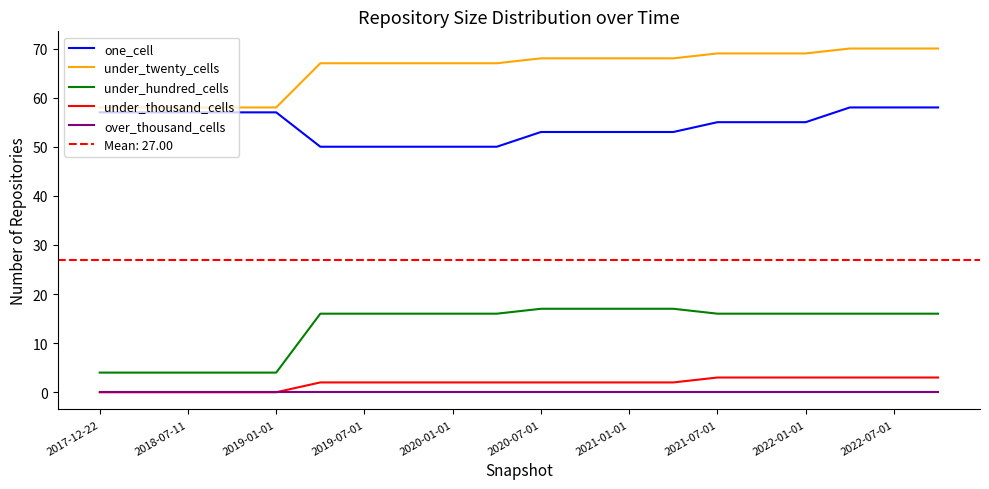

True or false: under_thousand_cells has more than 2 points higher than both neighbors.

False